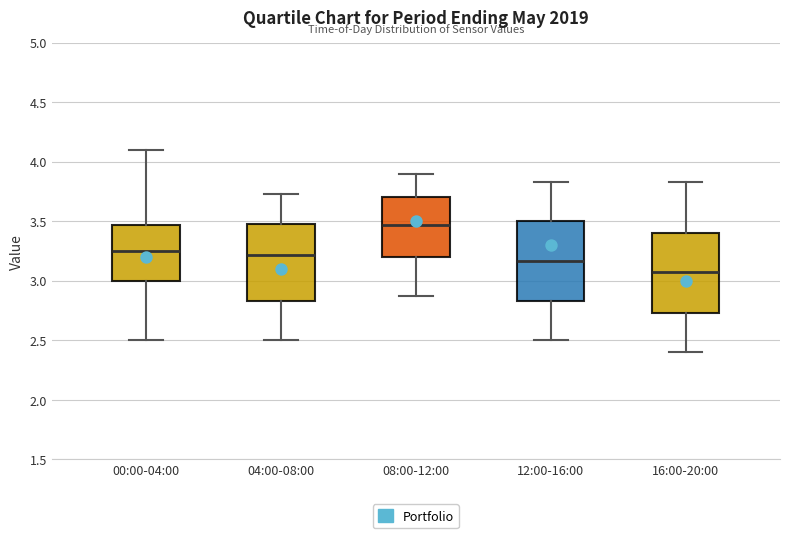

Which box has the lowest median line?

16:00-20:00